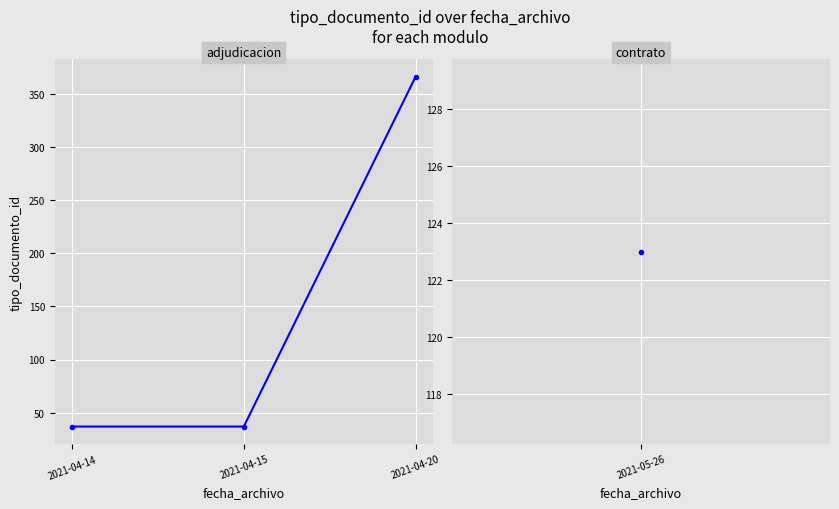

Reading right to left, transcribe all the data shown in this chart.

366	37	37